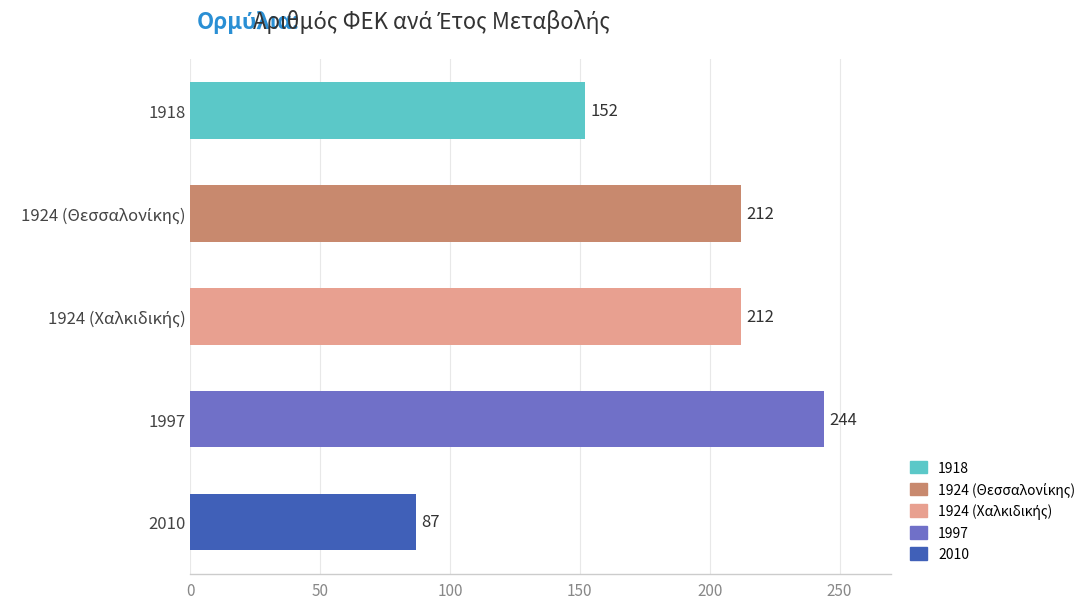

What is the minimum value shown in the chart?

87